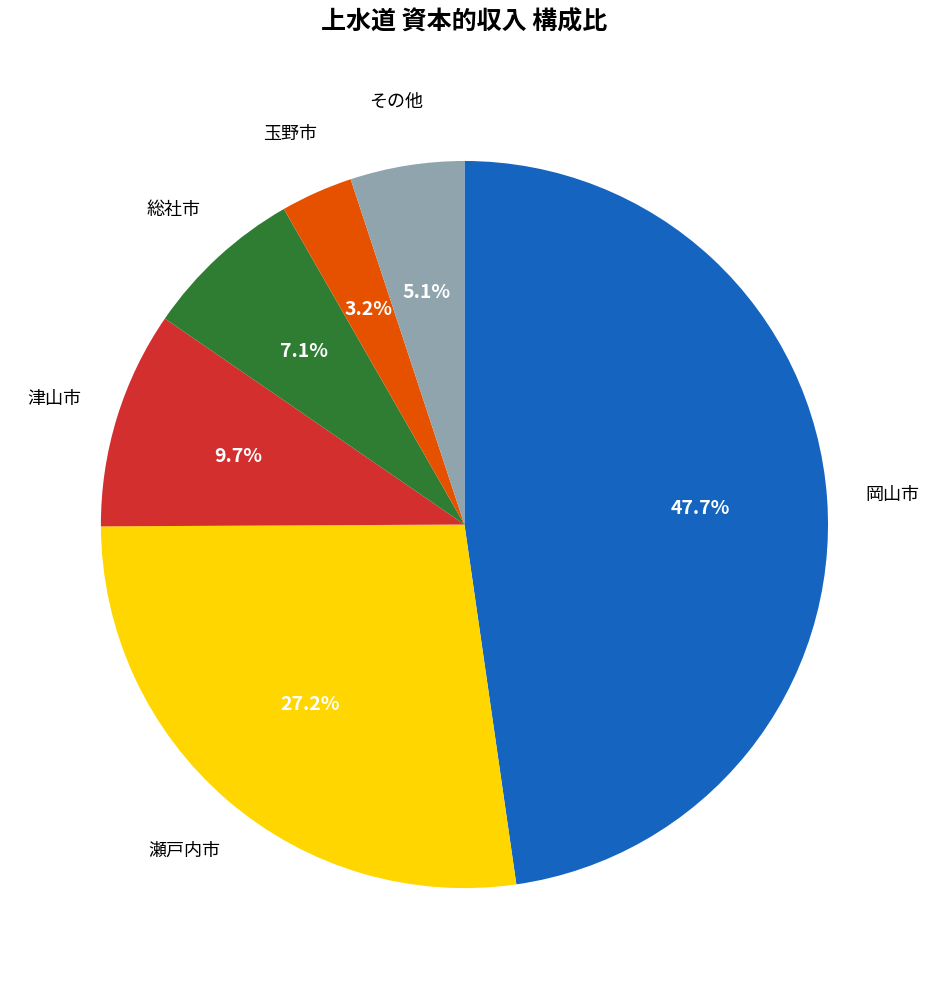

How many slices are in this pie chart?

6